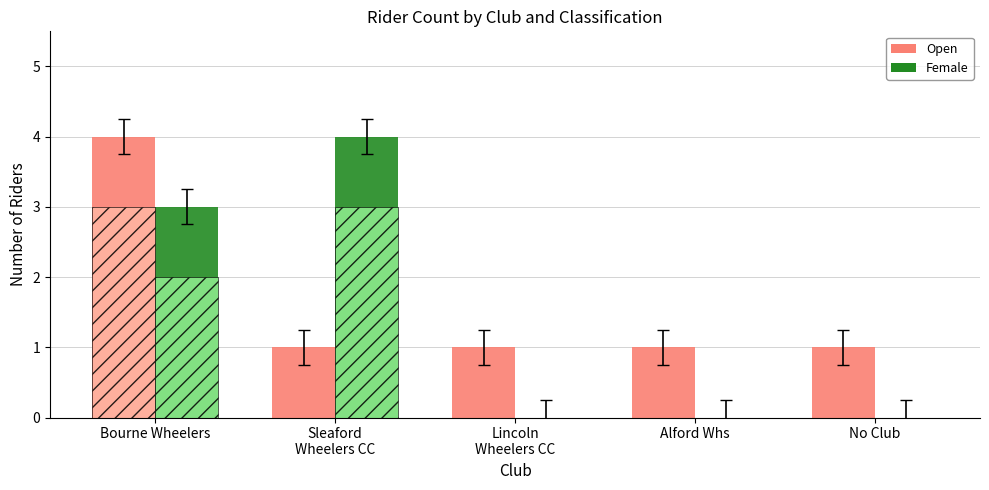

Reading right to left, transcribe all the data shown in this chart.

Open: No Club=1	Alford Whs=1	Lincoln
Wheelers CC=1	Sleaford
Wheelers CC=1	Bourne Wheelers=4
Female: No Club=0	Alford Whs=0	Lincoln
Wheelers CC=0	Sleaford
Wheelers CC=4	Bourne Wheelers=3